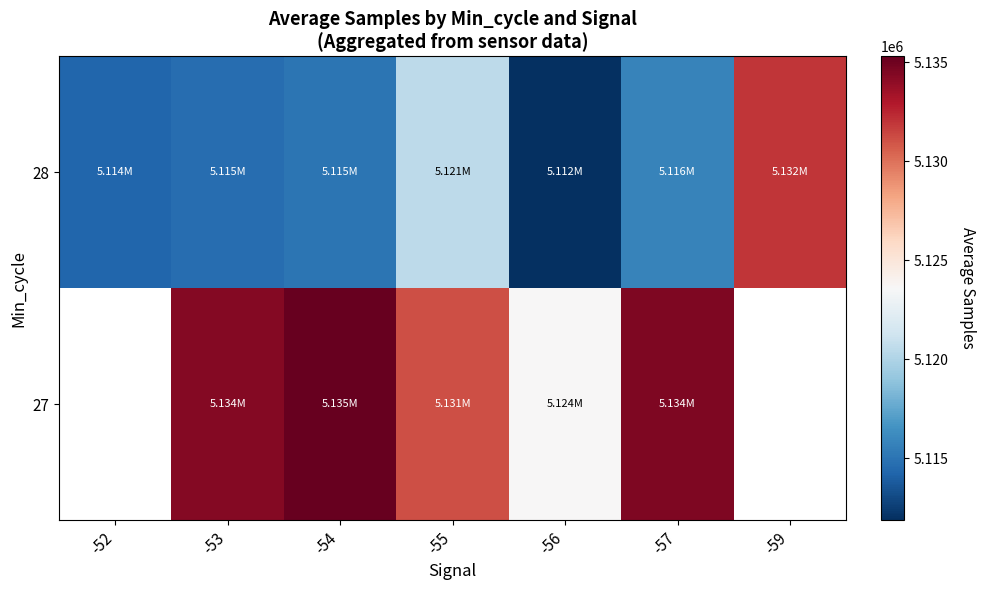

Is the value of 27 at -57 greater than the value of 28 at -55?

Yes